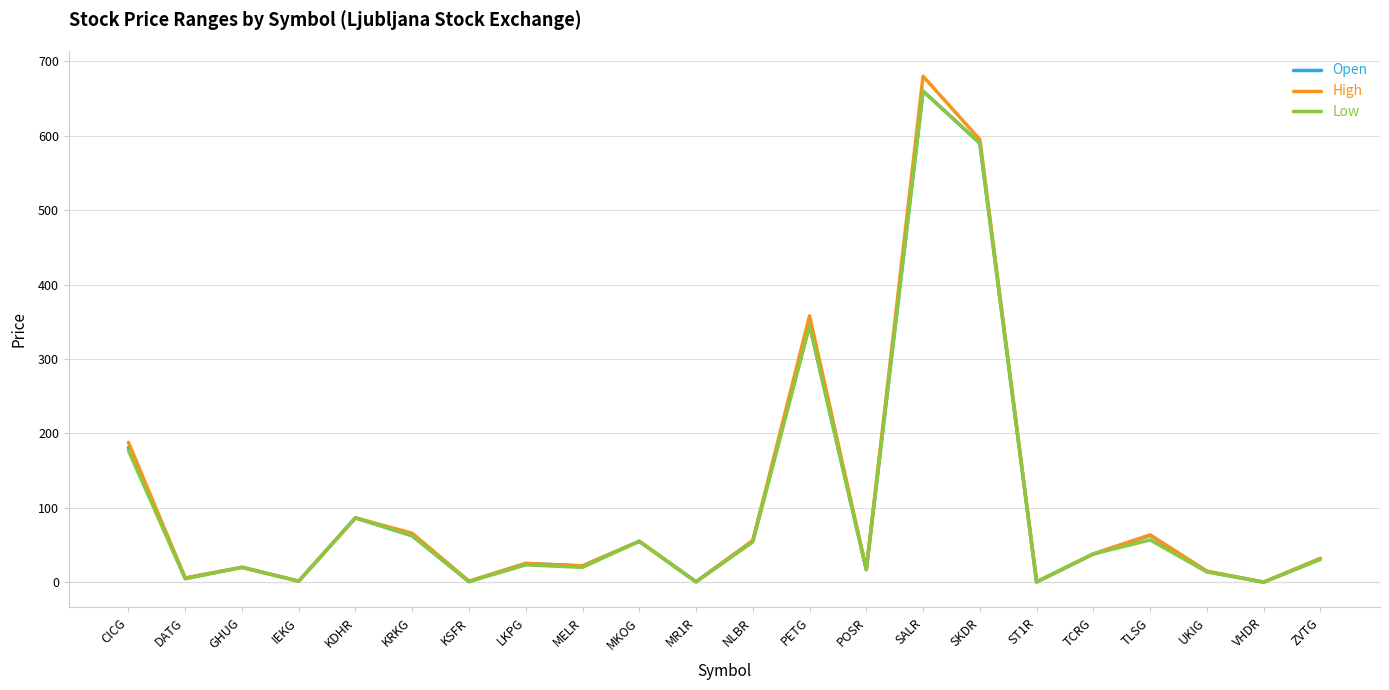

What is the maximum value for High?

680.0